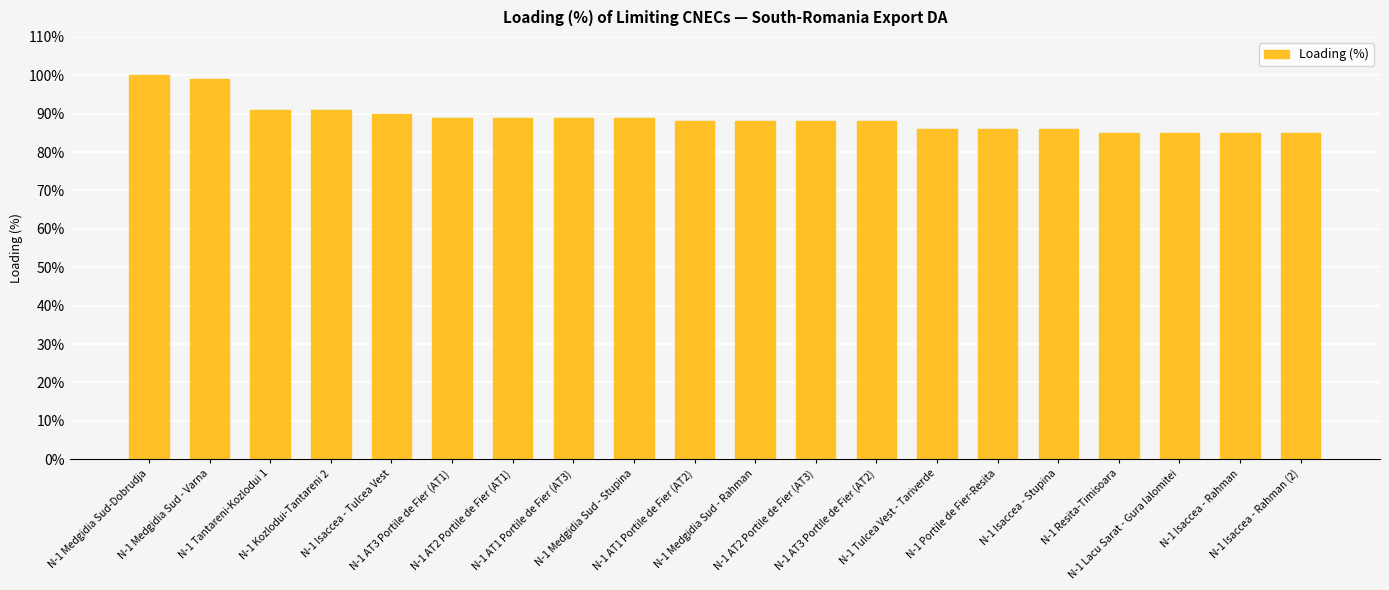

At which category does the chart reach its peak across all series?

N-1 Medgidia Sud-Dobrudja